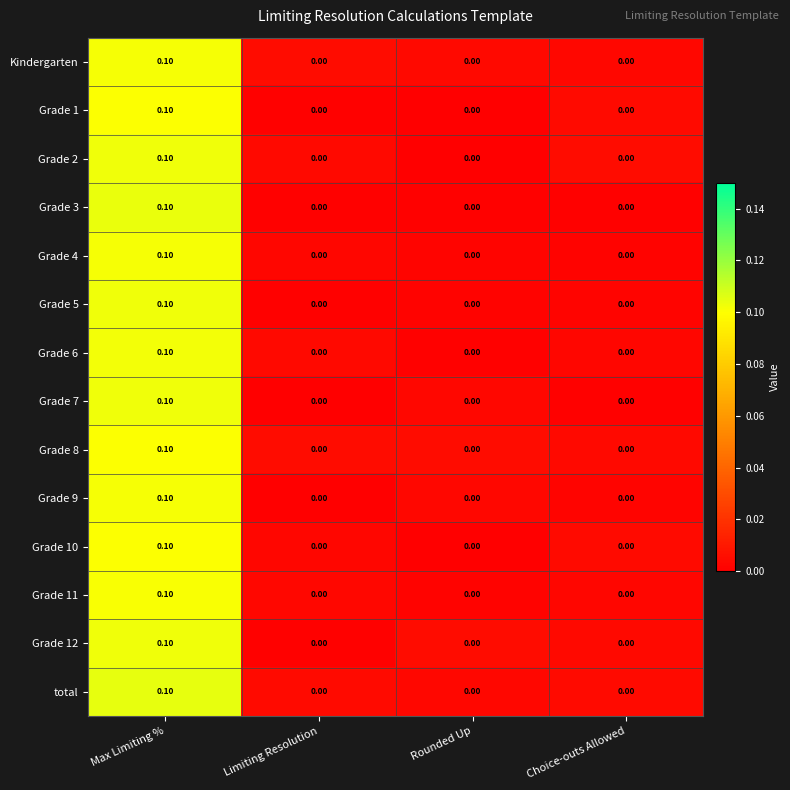

Which category has the highest value in the Grade 7 series?

Max Limiting %